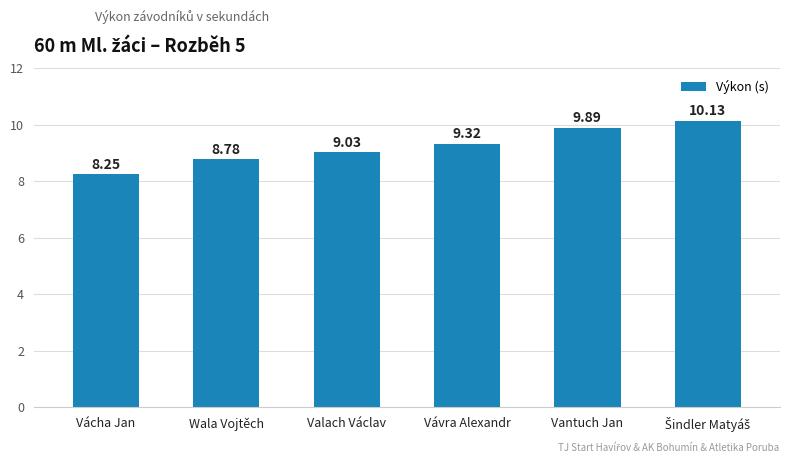

What value does the data have at Wala Vojtěch?

8.8